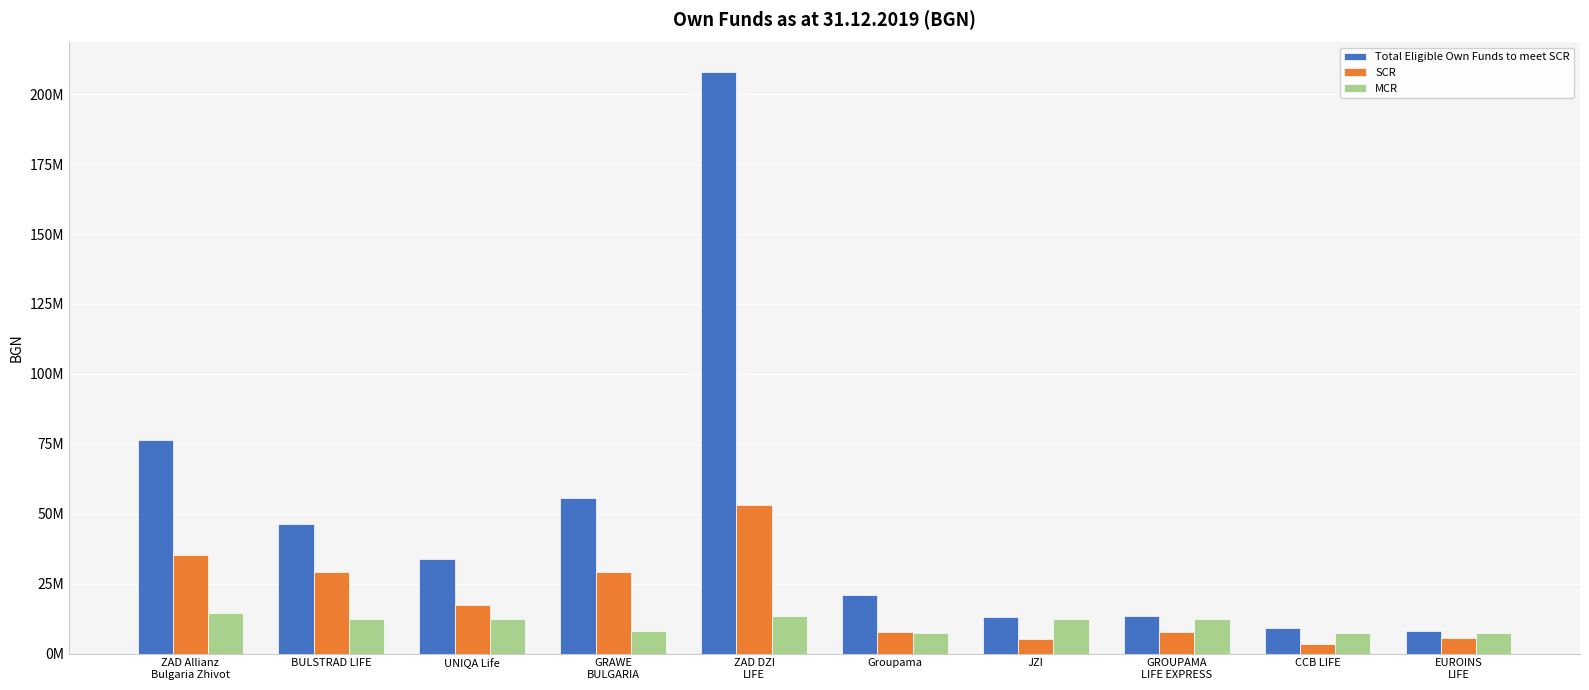

Reading left to right, transcribe all the data shown in this chart.

Total Eligible Own Funds to meet SCR: ZAD Allianz
Bulgaria Zhivot=76533827.0	BULSTRAD LIFE=46172793.8	UNIQA Life=33698305.0	GRAWE
BULGARIA=55789741.2	ZAD DZI
LIFE=208090864.0	Groupama=21067841.2	JZI=12903242.9	GROUPAMA
LIFE EXPRESS=13463000.0	CCB LIFE=9062187.5	EUROINS
LIFE=7933578.6
SCR: ZAD Allianz
Bulgaria Zhivot=35094295.8	BULSTRAD LIFE=29220677.7	UNIQA Life=17413956.3	GRAWE
BULGARIA=29004202.8	ZAD DZI
LIFE=53053953.0	Groupama=7842663.1	JZI=5203779.1	GROUPAMA
LIFE EXPRESS=7742528.9	CCB LIFE=3409588.7	EUROINS
LIFE=5577958.1
MCR: ZAD Allianz
Bulgaria Zhivot=14512295.4	BULSTRAD LIFE=12400000.0	UNIQA Life=12400000.0	GRAWE
BULGARIA=8234004.2	ZAD DZI
LIFE=13263488.0	Groupama=7400000.0	JZI=12400000.0	GROUPAMA
LIFE EXPRESS=12400000.0	CCB LIFE=7400000.0	EUROINS
LIFE=7400000.0